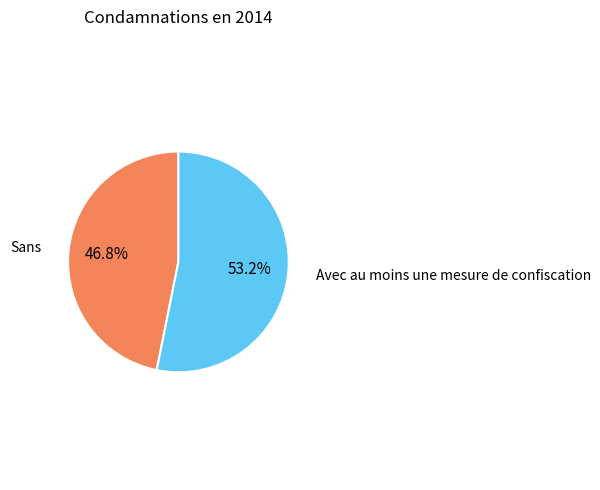

How many segments does this pie chart have?

2